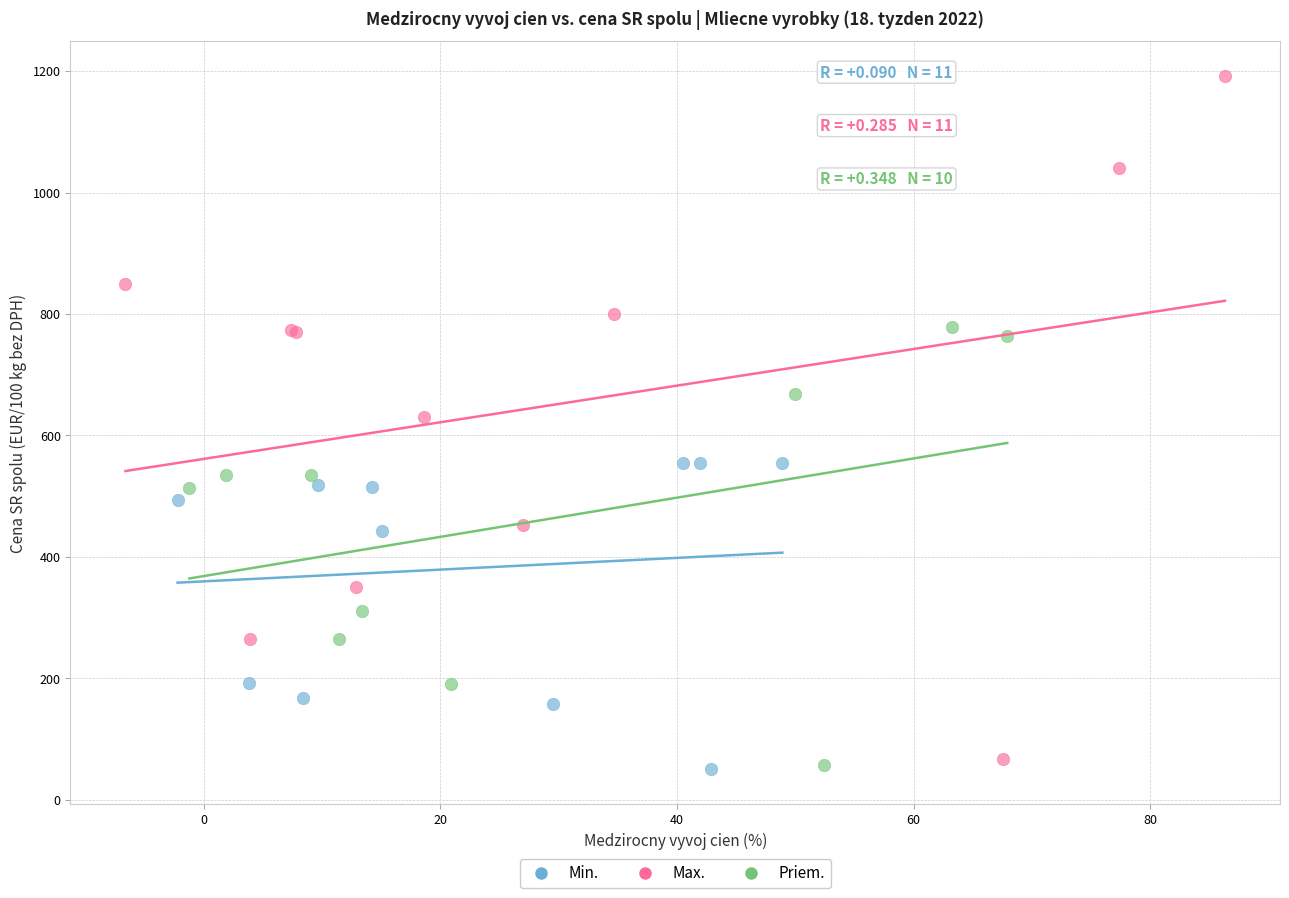

Which series has the widest spread of Y values?

Max.